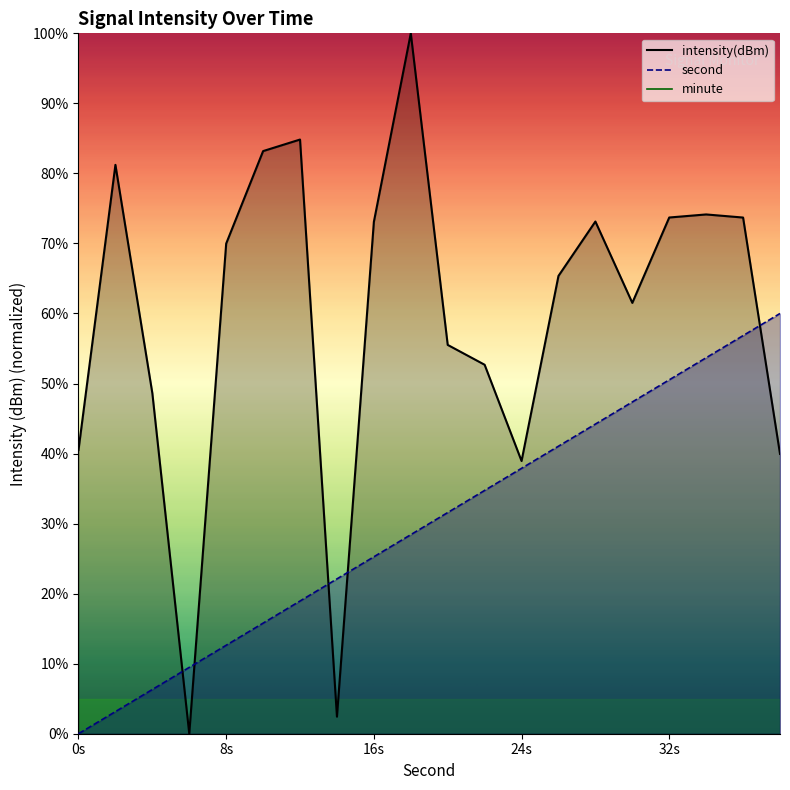

How many values in the second series are below 31?

10